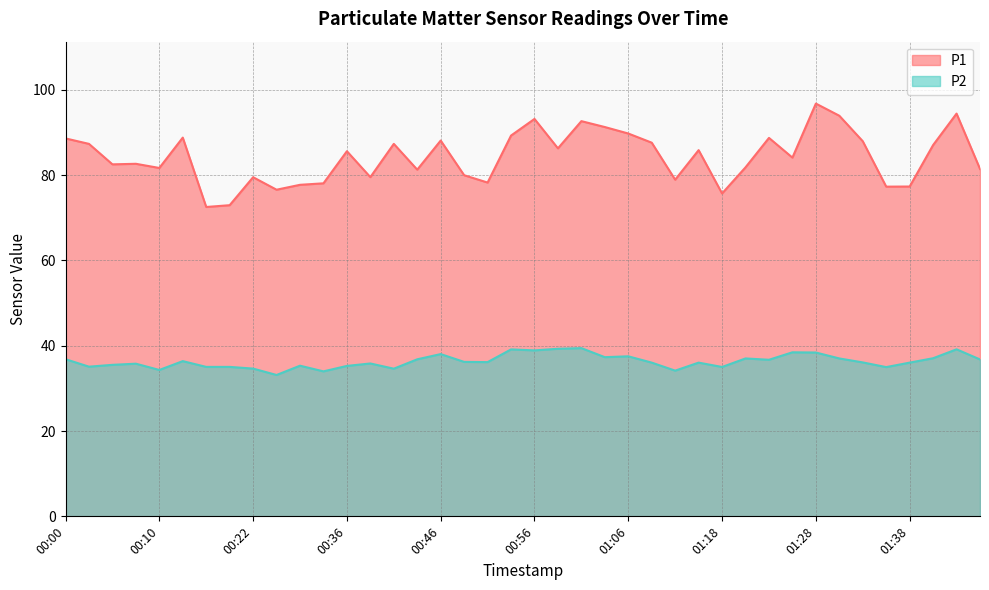

The P1 series shows 76.6 at 00:25. True or false?

True